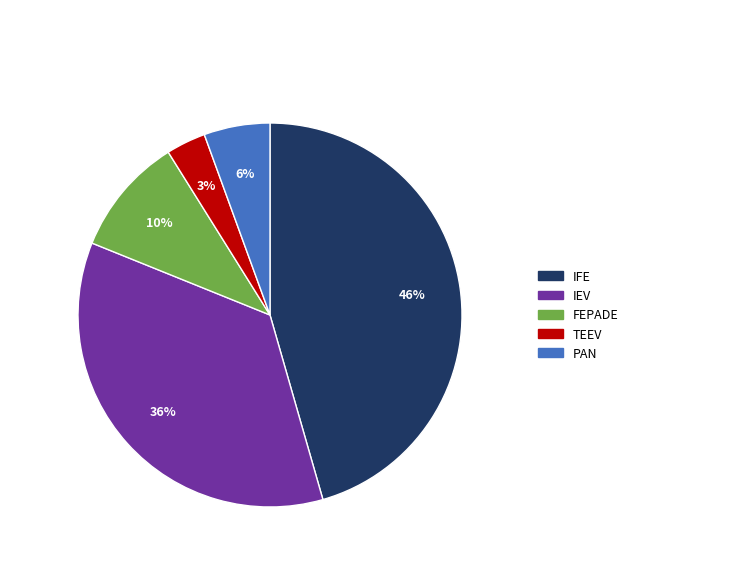

Between TEEV and IEV, which is larger?

IEV